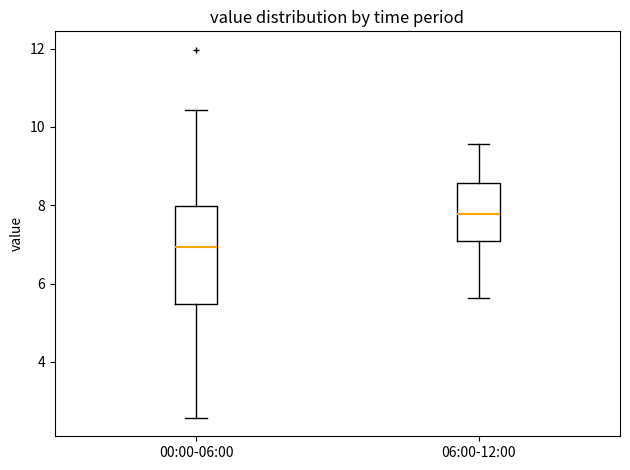

Where does the upper whisker of the box for 00:00-06:00 end on the y-axis? The values are not printed on the chart, so give them approximately, as read against the axis.

10.4